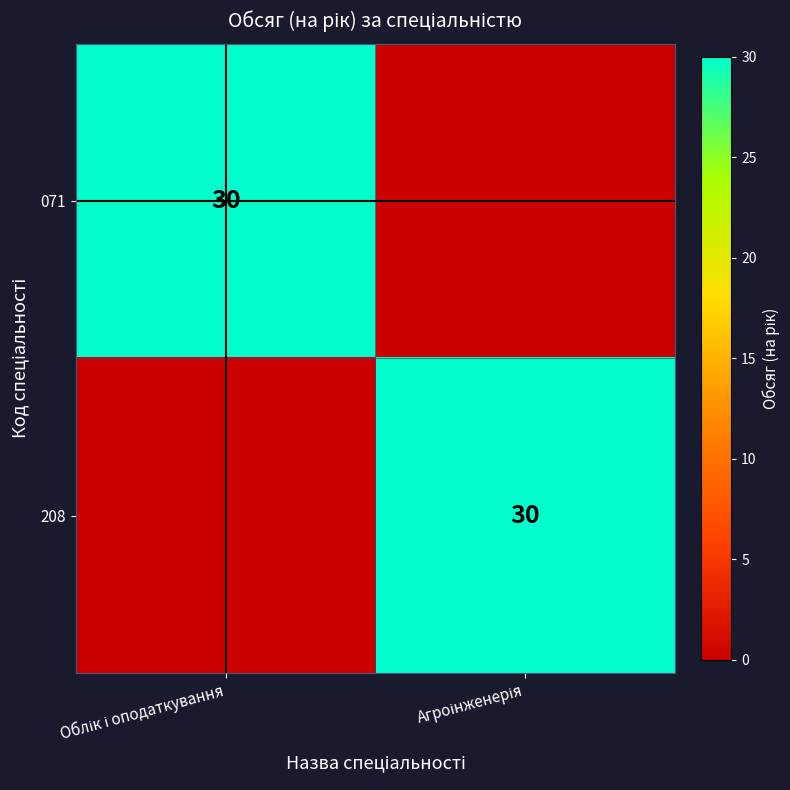

Is it true that 208 equals 12 at Агроінженерія?

False